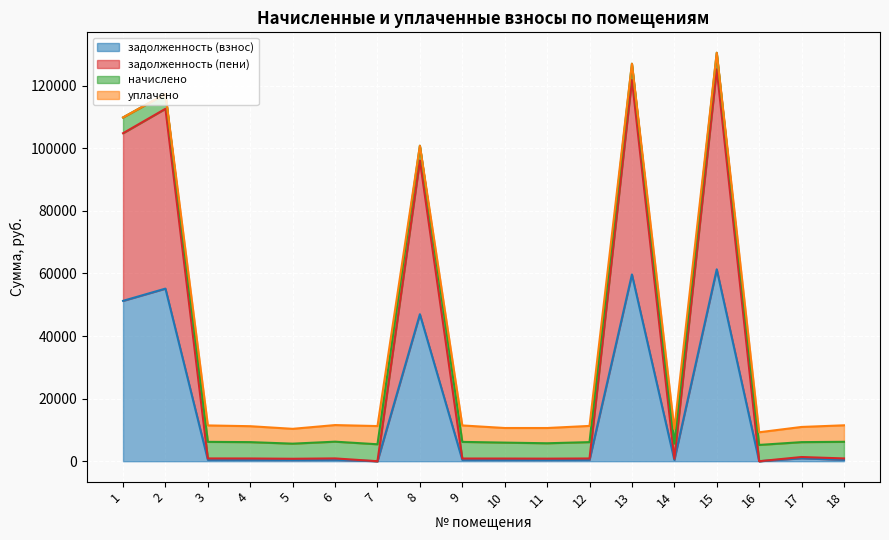

What is the maximum value for задолженность (взнос)?

61341.2